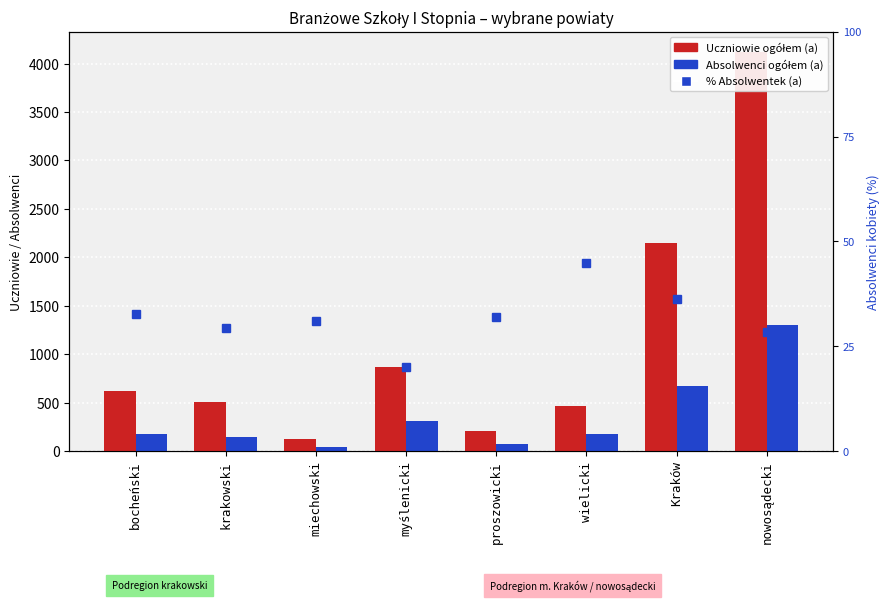

Which has a higher value, krakowski or Kraków?

Kraków